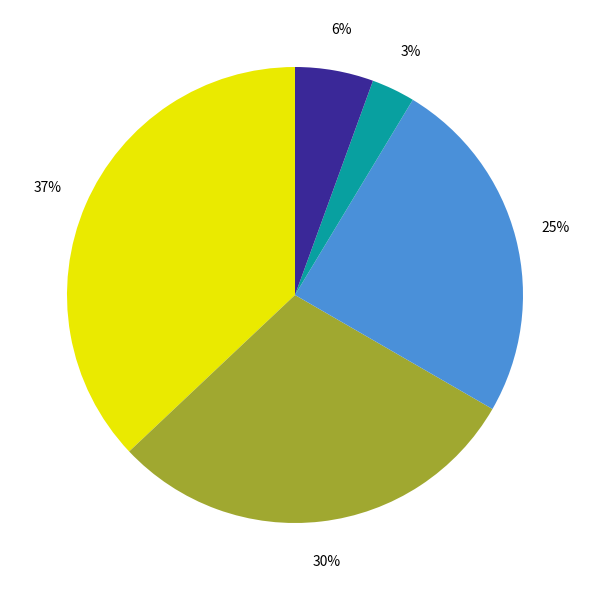

To the nearest percent, what is the average slice percentage?

20%